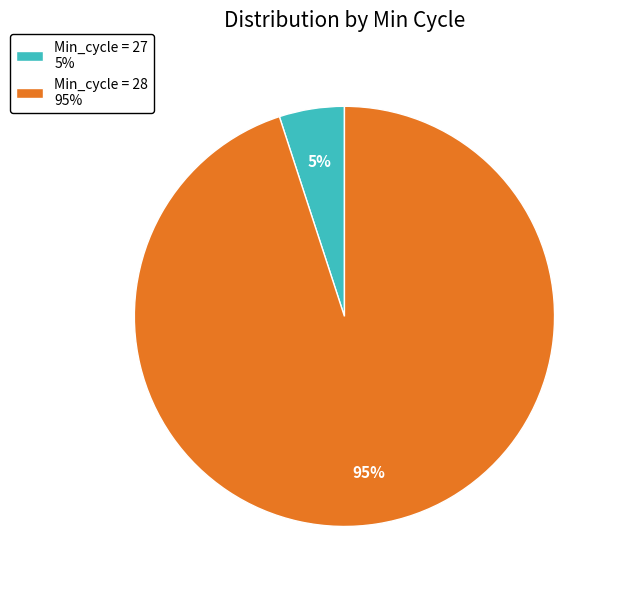

Rank the categories by value from lowest to highest.

Min_cycle = 27 5%, Min_cycle = 28 95%